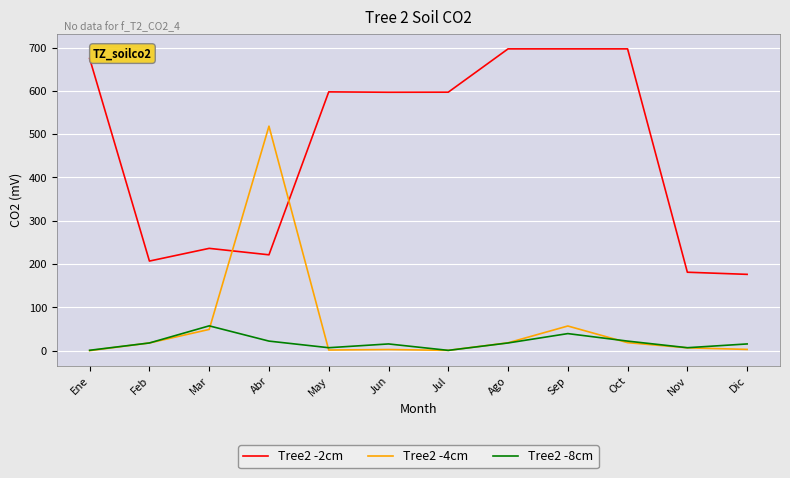

What position from the right is Ene?

12